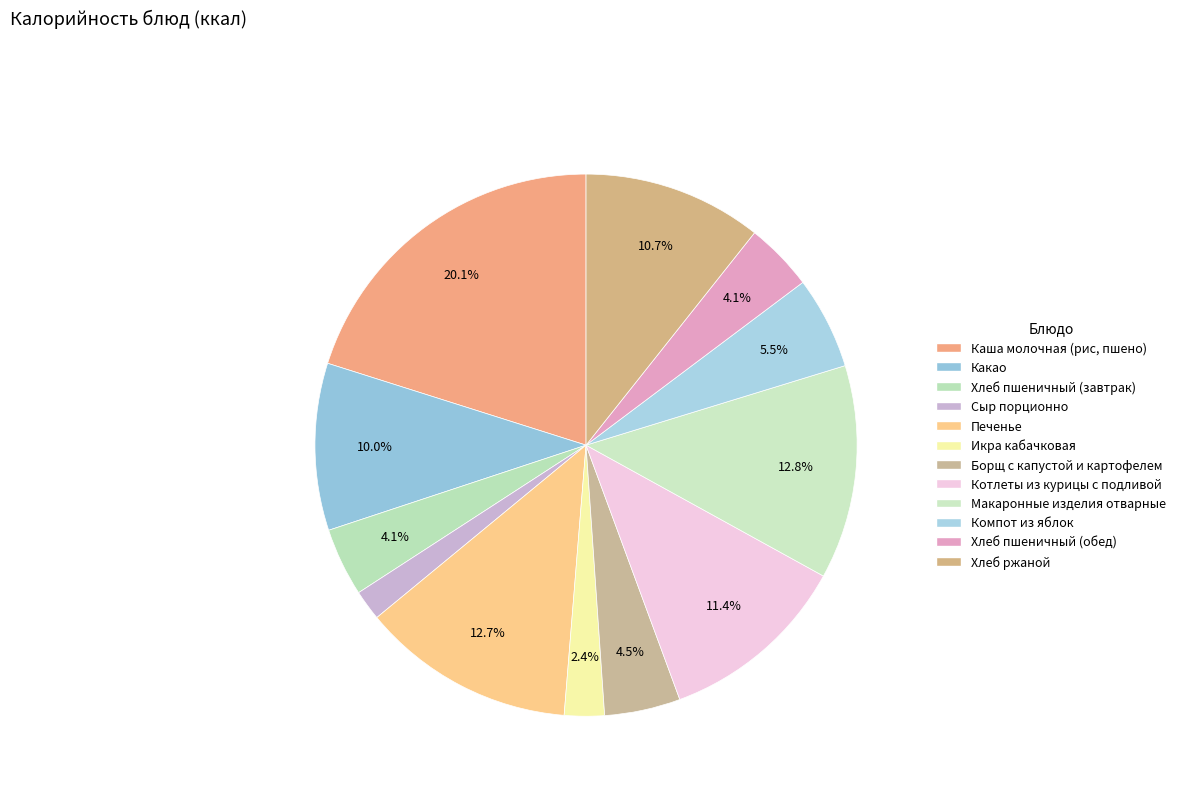

What is the largest slice in the pie chart?

Каша молочная (рис, пшено)